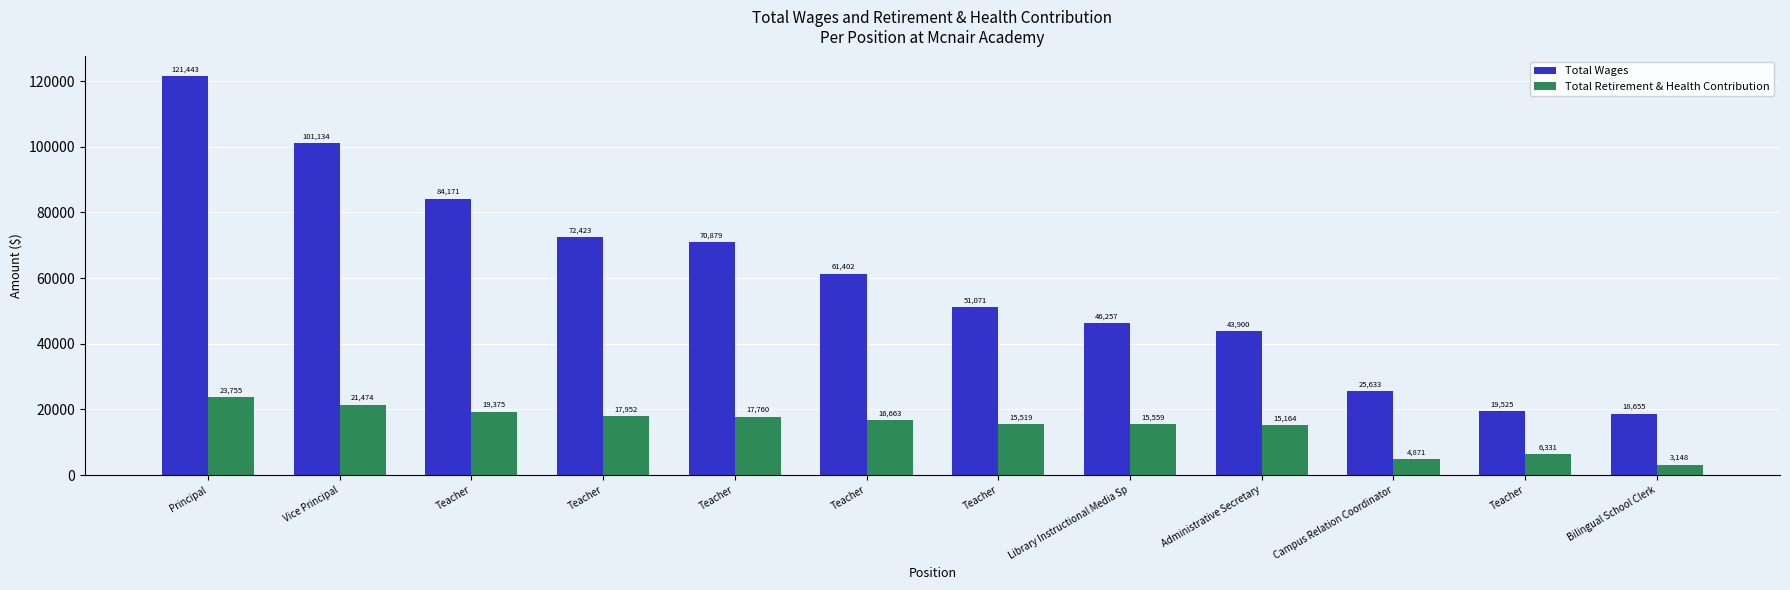

How many categories are shown in the chart?

12